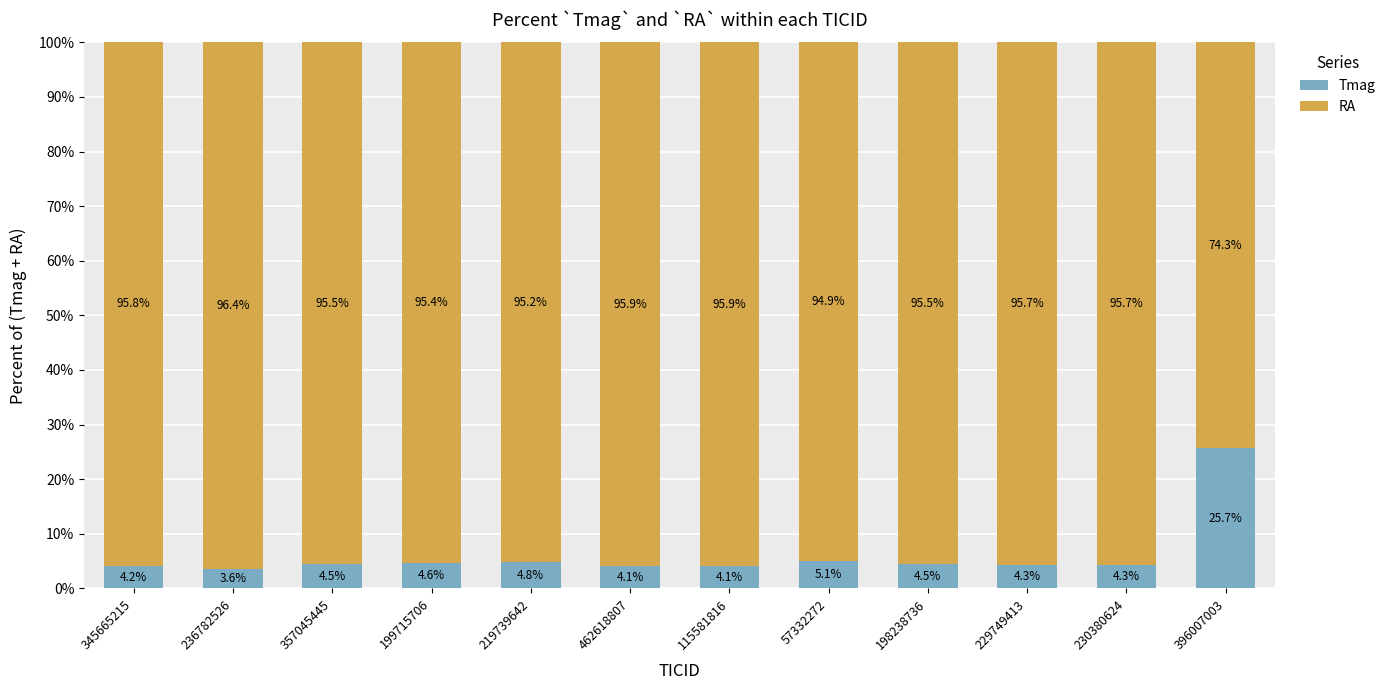

What is the total value across all series at 462618807?

100.0